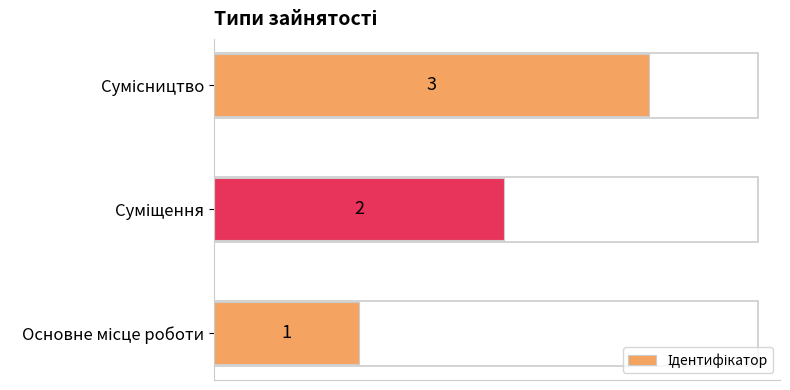

What is the minimum value shown in the chart?

1